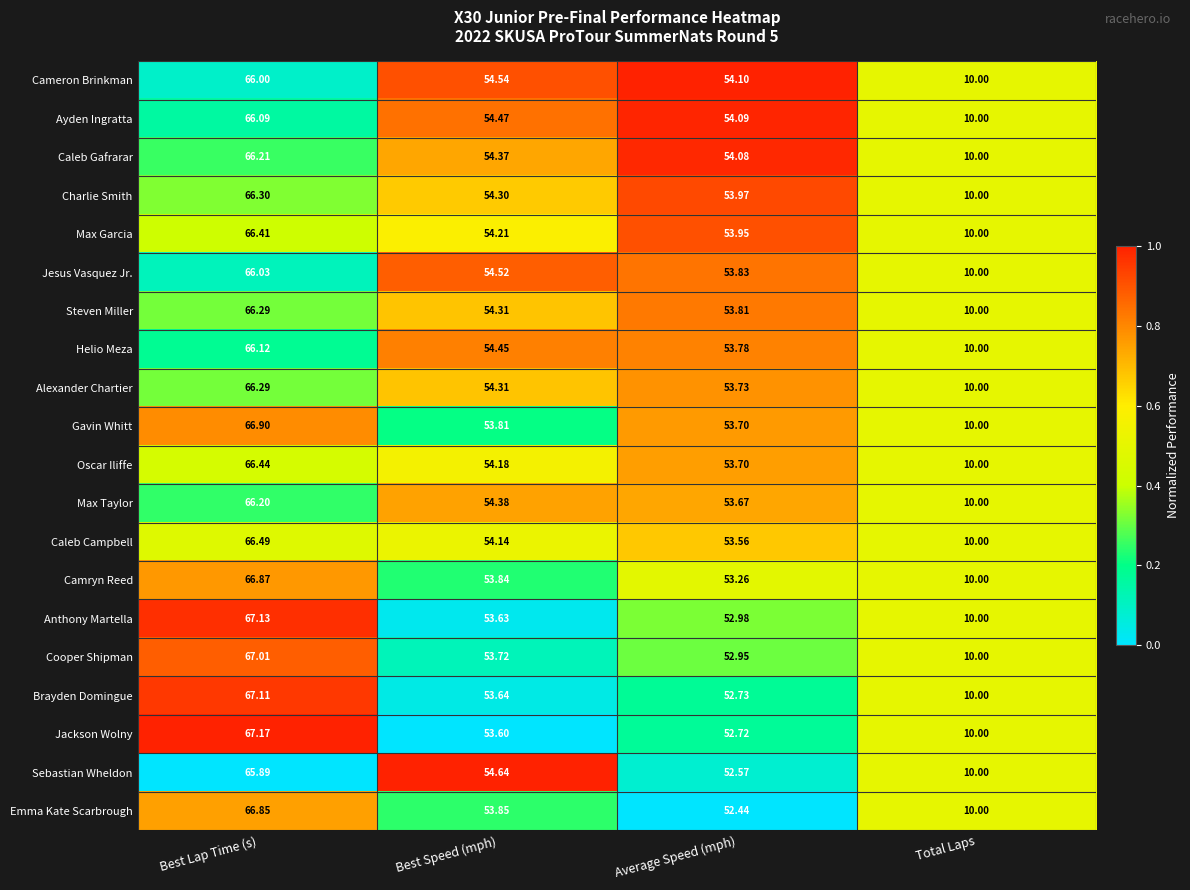

Where is Caleb Campbell nearest to the value 38?

Average Speed (mph)